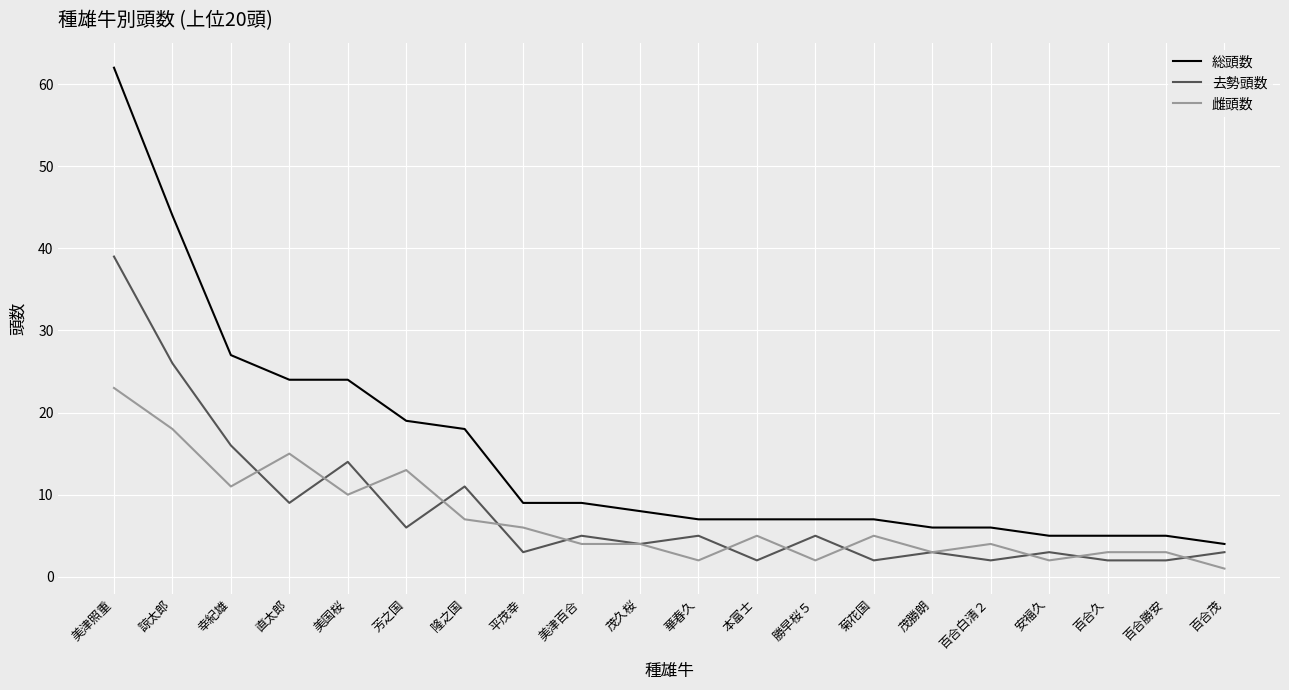

What value does the 雌頭数 series have at 百合勝安?

3